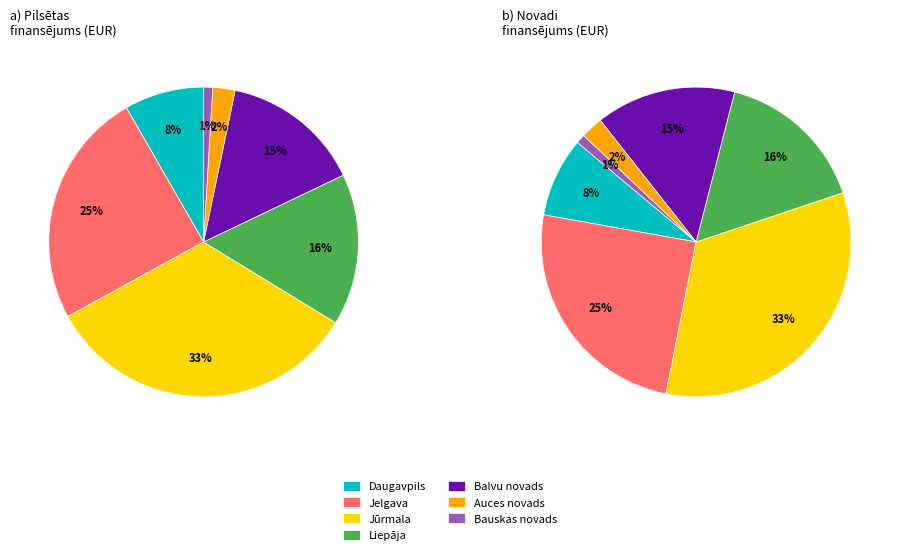

Is it true that Jelgava is 25% of the pie?

True